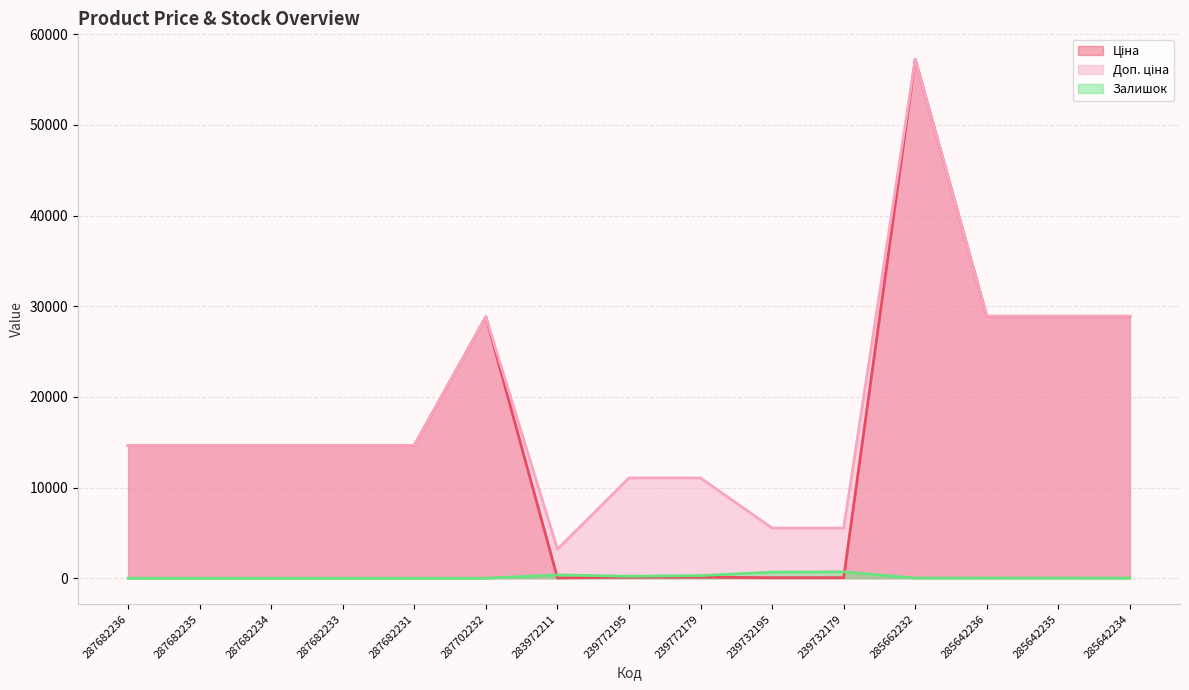

Which has a higher value, 287702232 or 285642236?

285642236